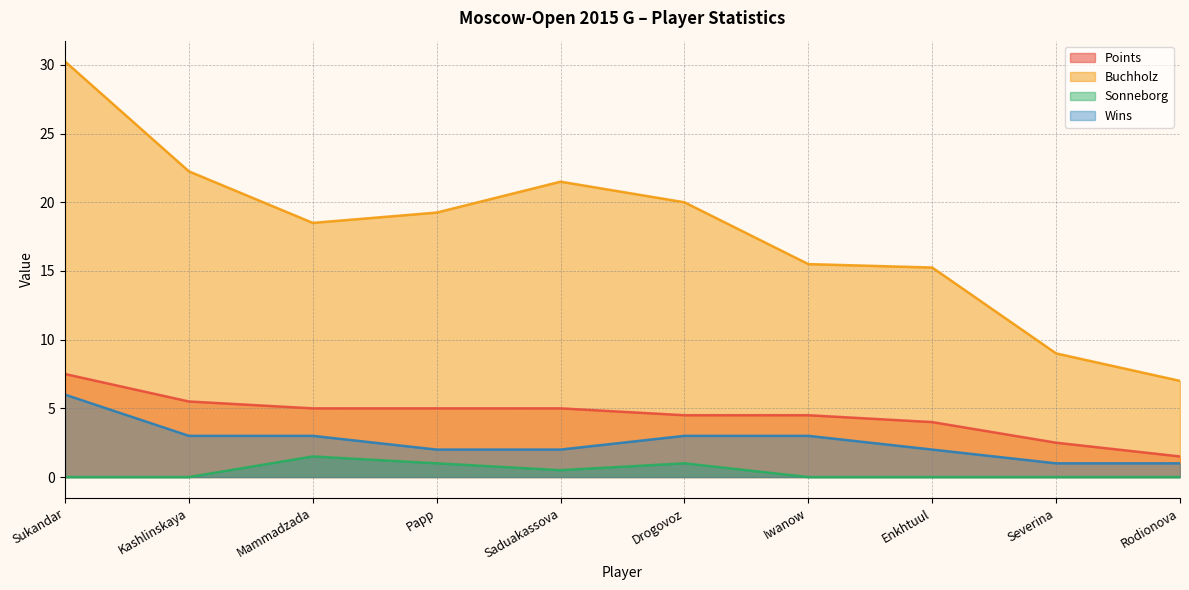

What is the difference between the maximum and minimum values in the Wins series?

5.0